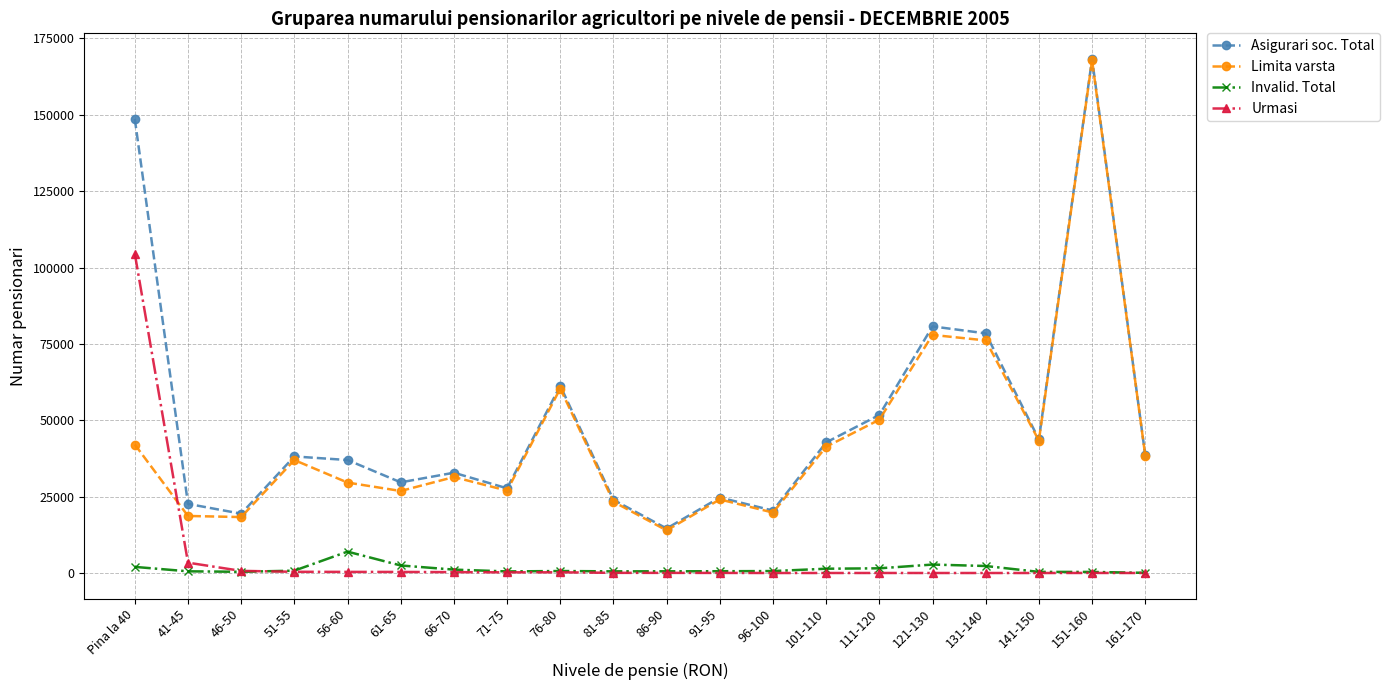

What is the minimum value for Asigurari soc. Total?

14577